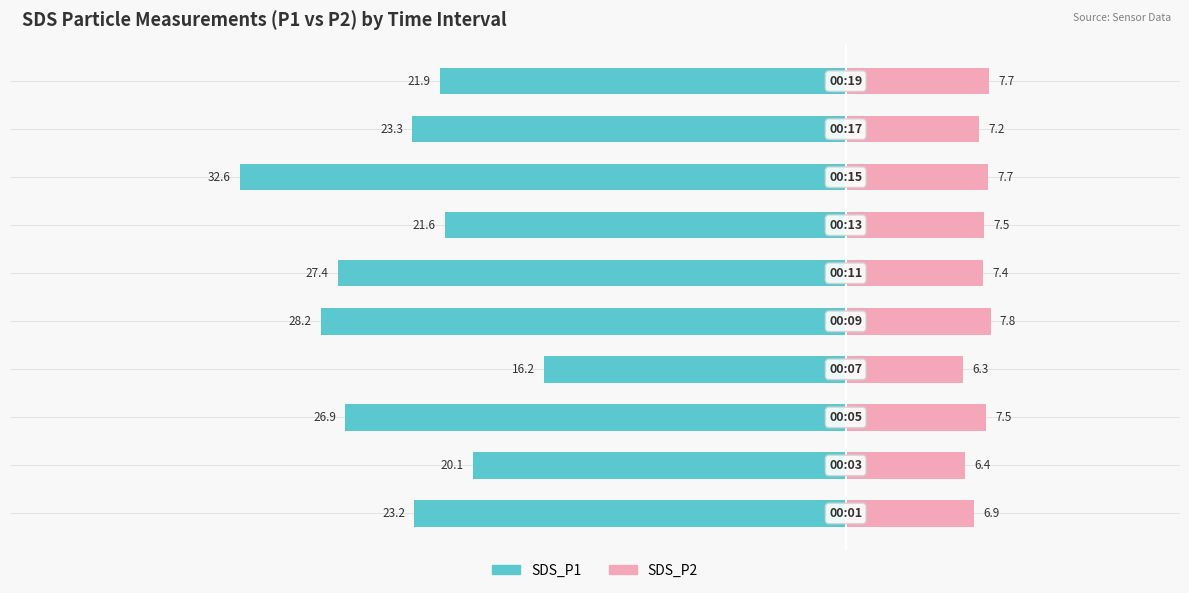

What is the difference between the maximum and minimum values in the SDS_P2 series?

1.5